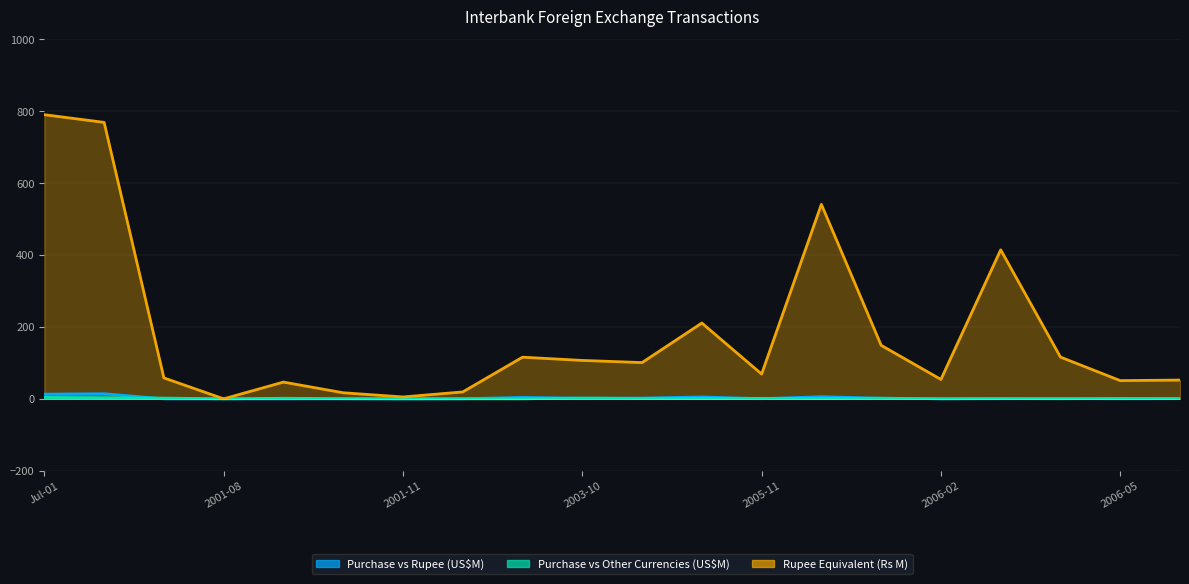

What is the label of the 6th point from the left?

2001-10